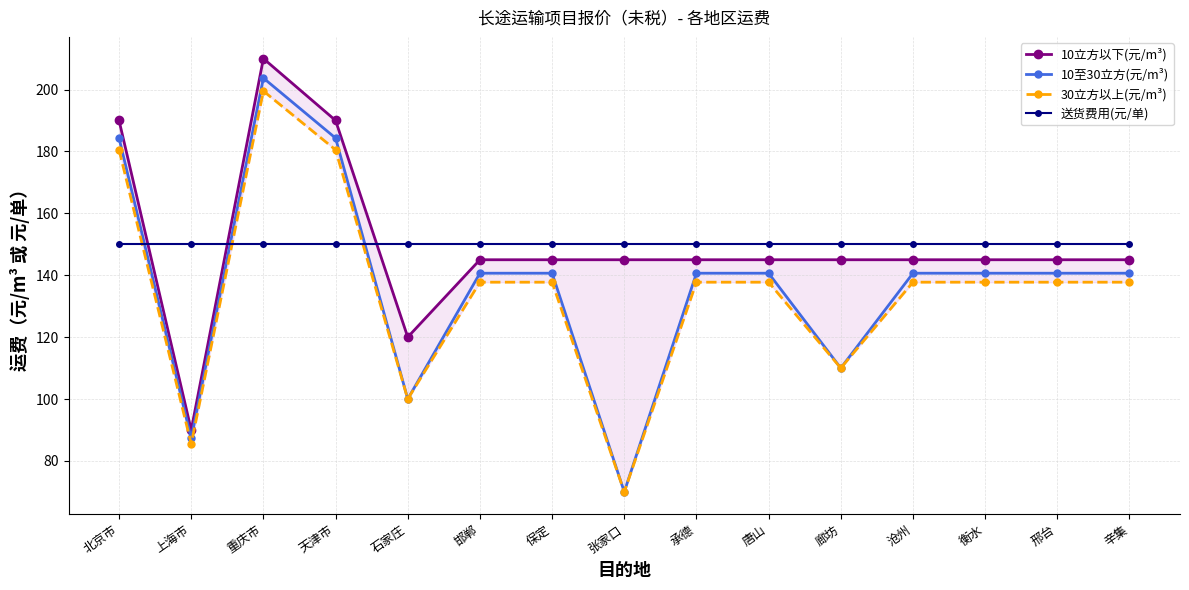

At 邢台, list the series in order from largest to smallest.

送货费用(元/单), 10立方以下(元/m³), 10至30立方(元/m³), 30立方以上(元/m³)